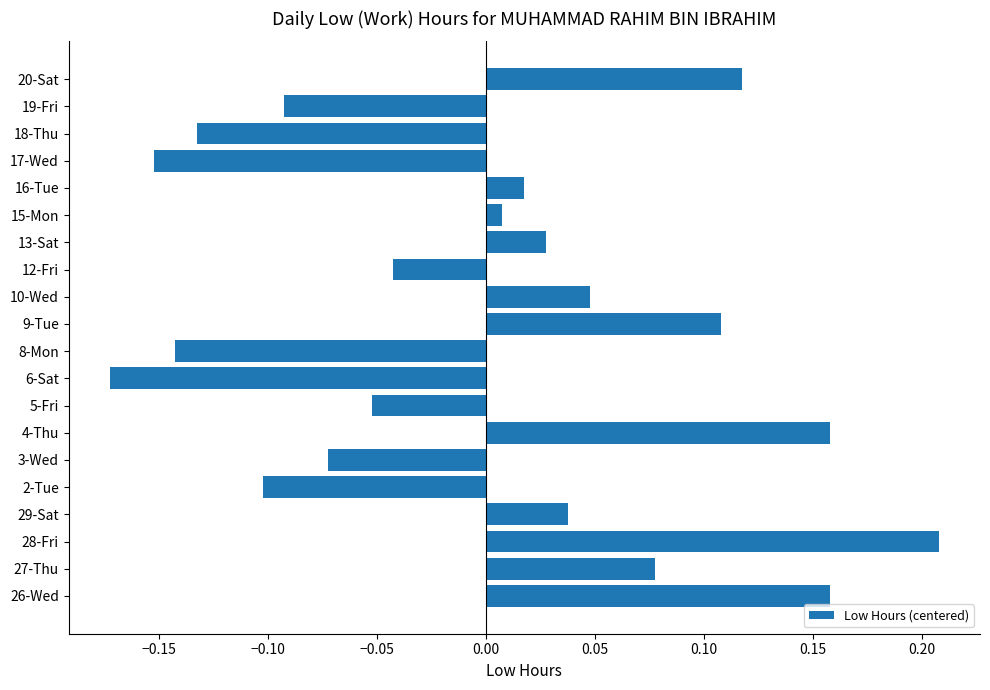

Where is the data nearest to the value 0?

15-Mon